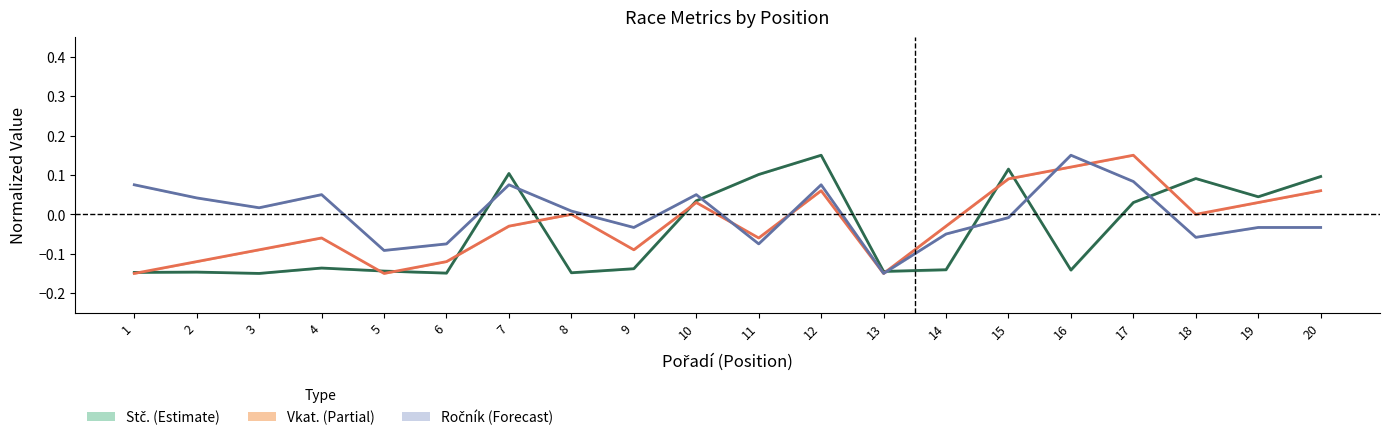

How many negative values does the Vkat. series have?

11